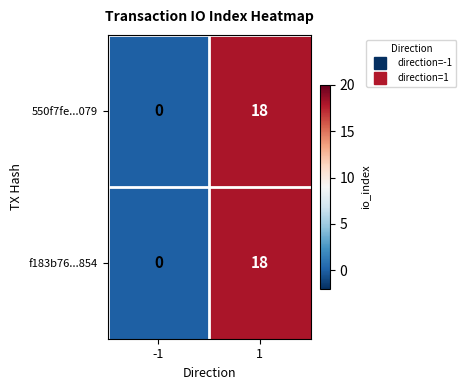

Reading right to left, transcribe all the data shown in this chart.

550f7fe...079: 1=18	-1=0
f183b76...854: 1=18	-1=0